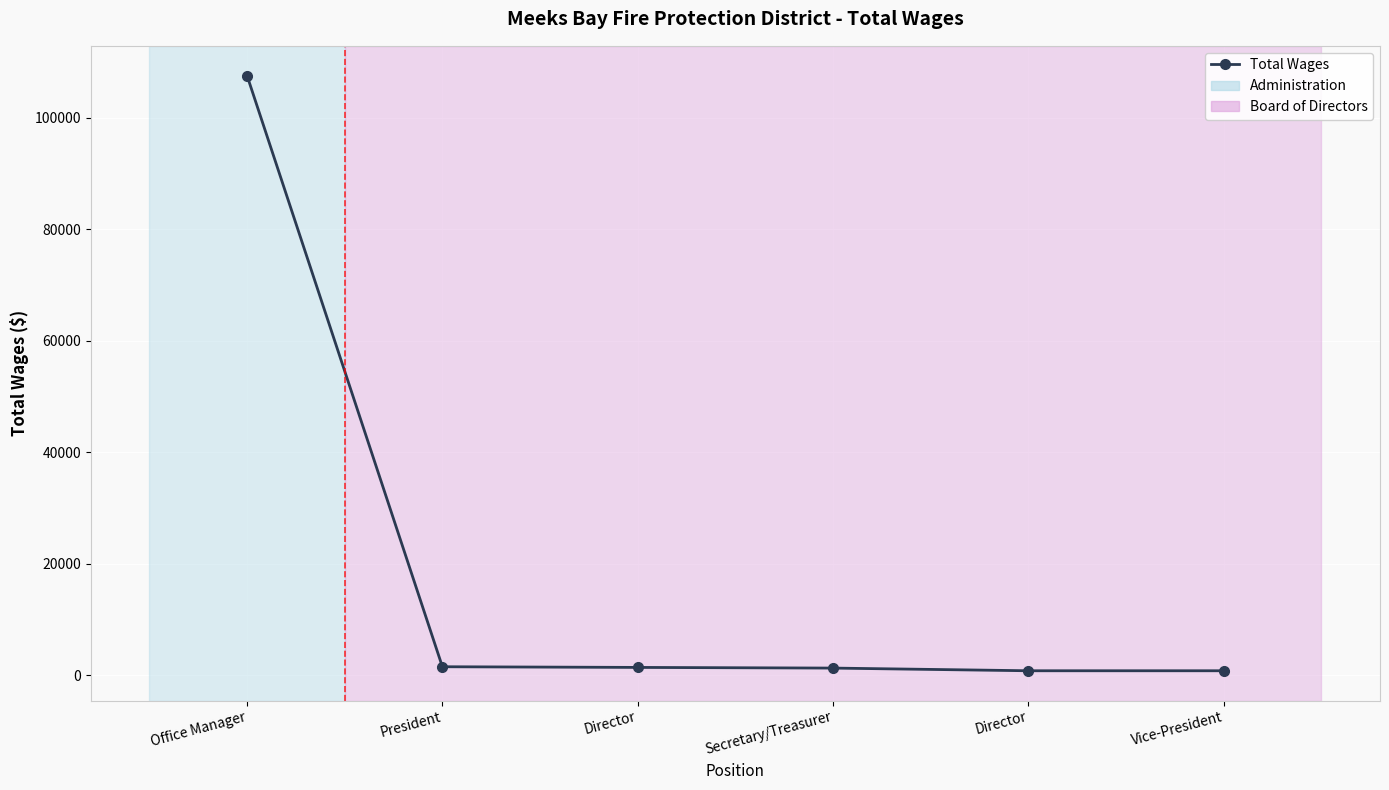

List the labels in order of value, smallest first.

Director, Vice-President, Secretary/Treasurer, Director, President, Office Manager